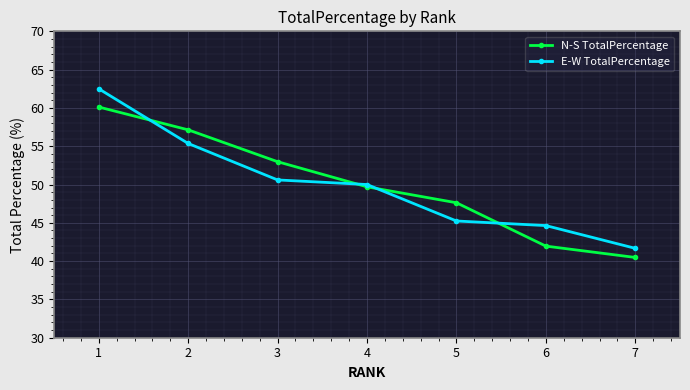

True or false: N-S TotalPercentage has more than 2 interior local peaks.

False